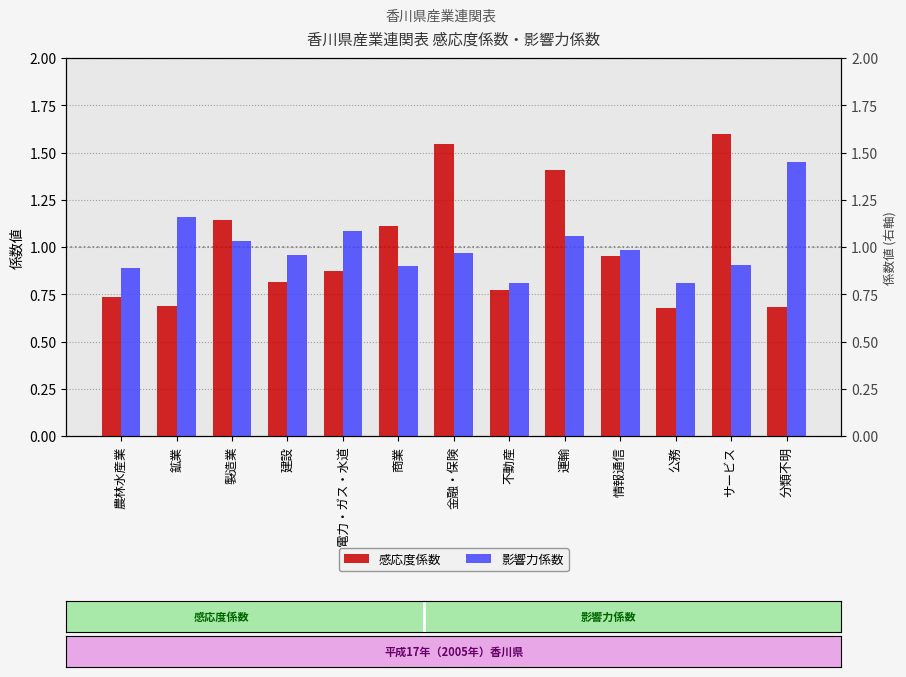

What is the spread (max minus min) of values at 製造業?

0.1